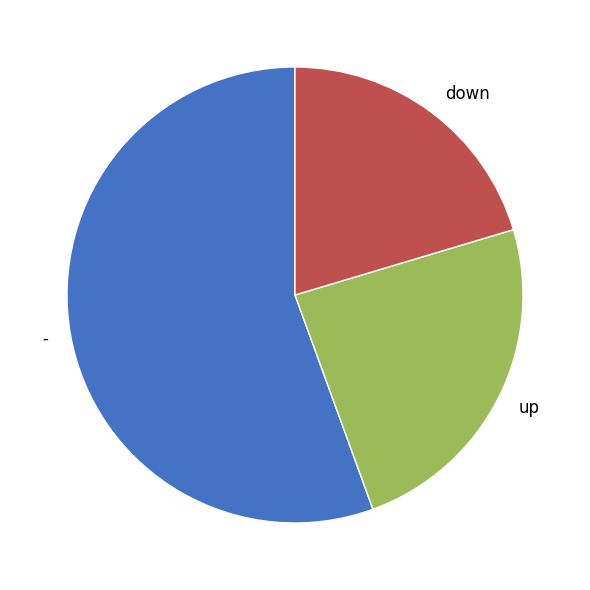

Which slice is the largest?

-